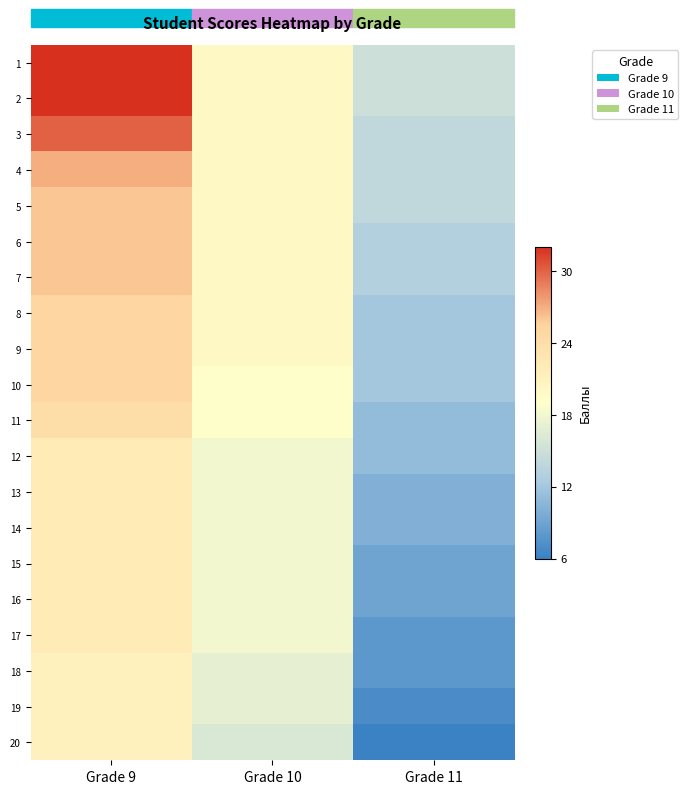

List the series in order of their peak value, highest first.

1, 2, 3, 4, 5, 6, 7, 8, 9, 10, 11, 12, 13, 14, 15, 16, 17, 18, 19, 20